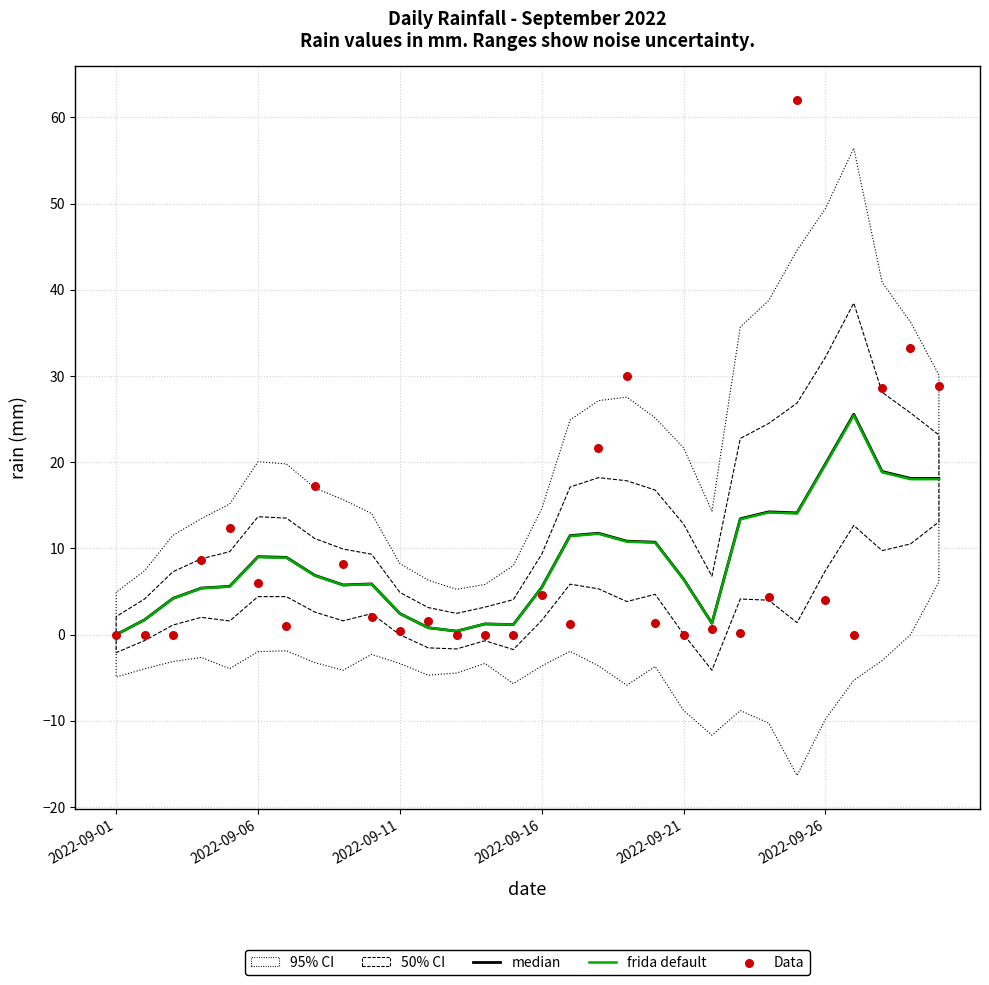

Which series has the largest Y range (max minus min)?

Data